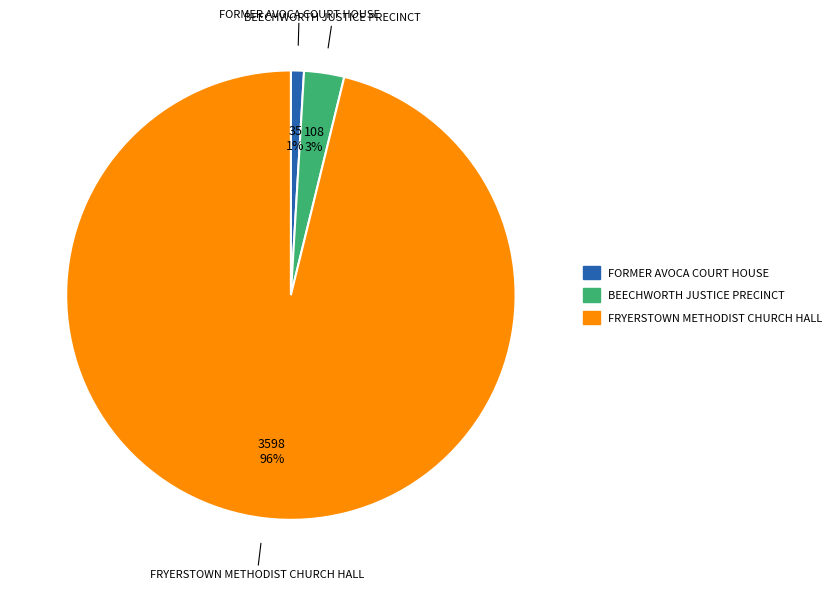

What is the largest slice in the pie chart?

FRYERSTOWN METHODIST CHURCH HALL